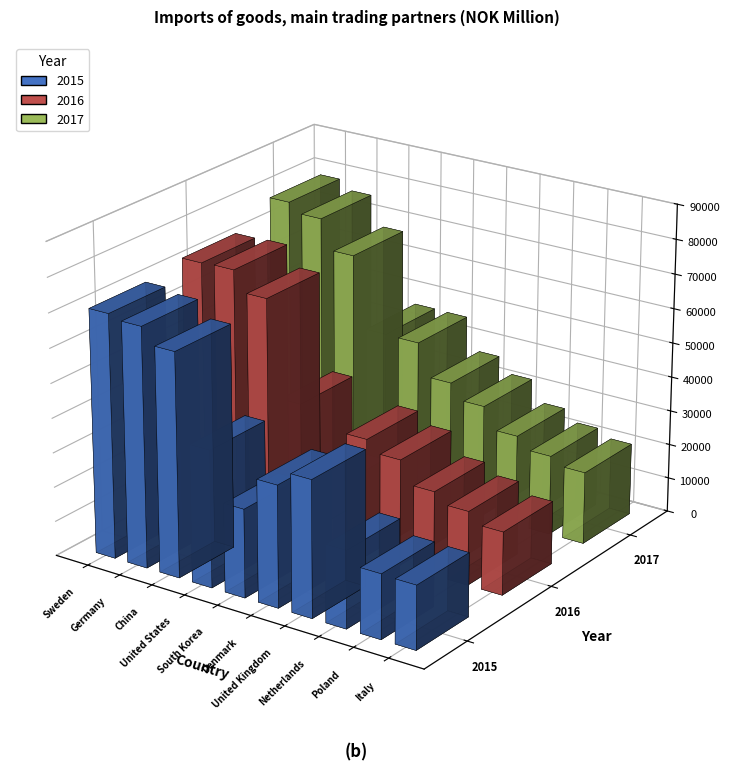

Reading left to right, transcribe all the data shown in this chart.

2015: Sweden=70617	Germany=69446	China=64845	United States=39626	South Korea=25568	Denmark=35162	United Kingdom=39439	Netherlands=22396	Poland=18671	Italy=18425
2016: Sweden=72629	Germany=72937	China=67069	United States=39022	South Korea=17094	Denmark=34026	United Kingdom=30756	Netherlands=24307	Poland=21382	Italy=18279
2017: Sweden=78457	Germany=75801	China=67195	United States=46347	South Korea=46239	Denmark=36868	United Kingdom=32484	Netherlands=26315	Poland=23032	Italy=20886